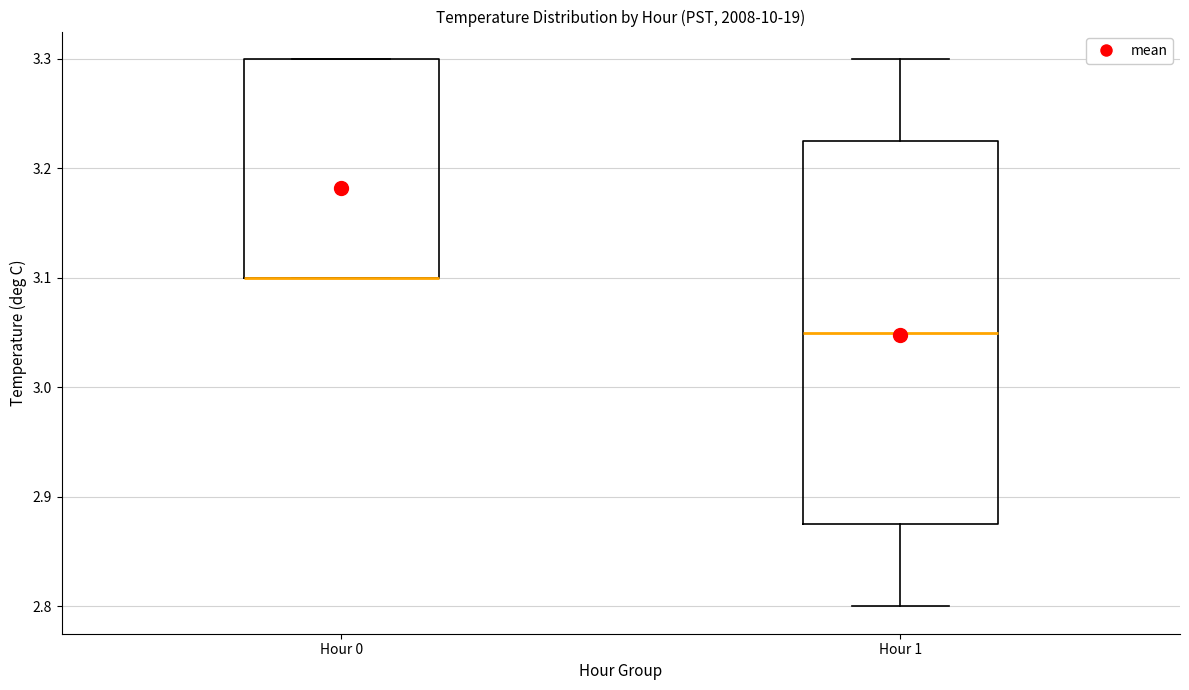

Comparing the boxes themselves (not the whiskers), which one is the tallest?

Hour 1